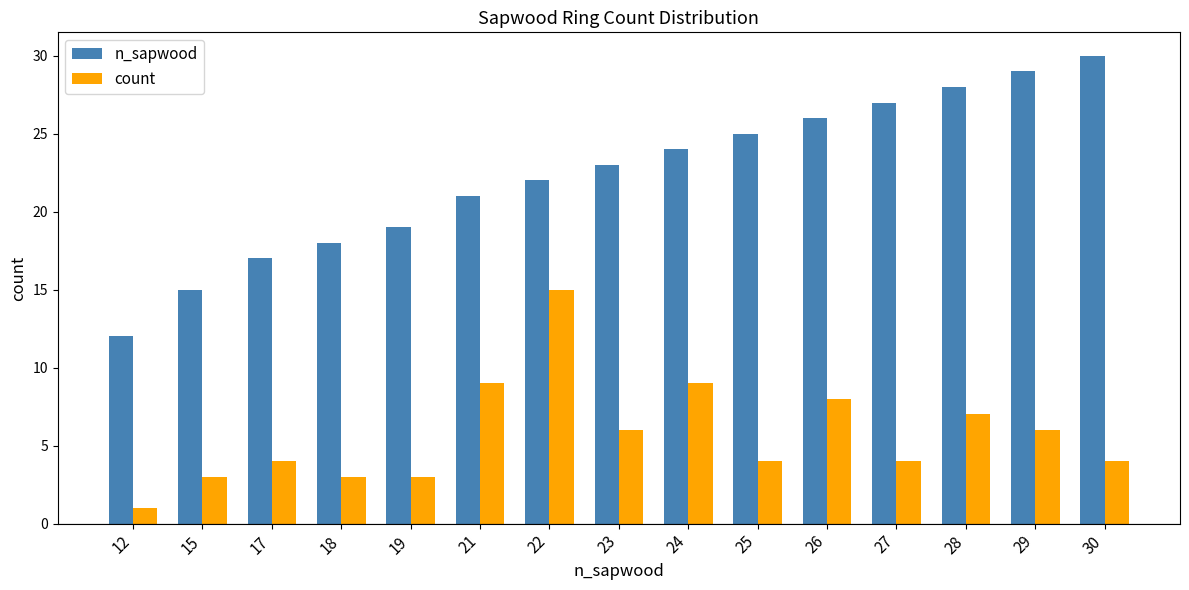

What is the sum of all n_sapwood values?

336